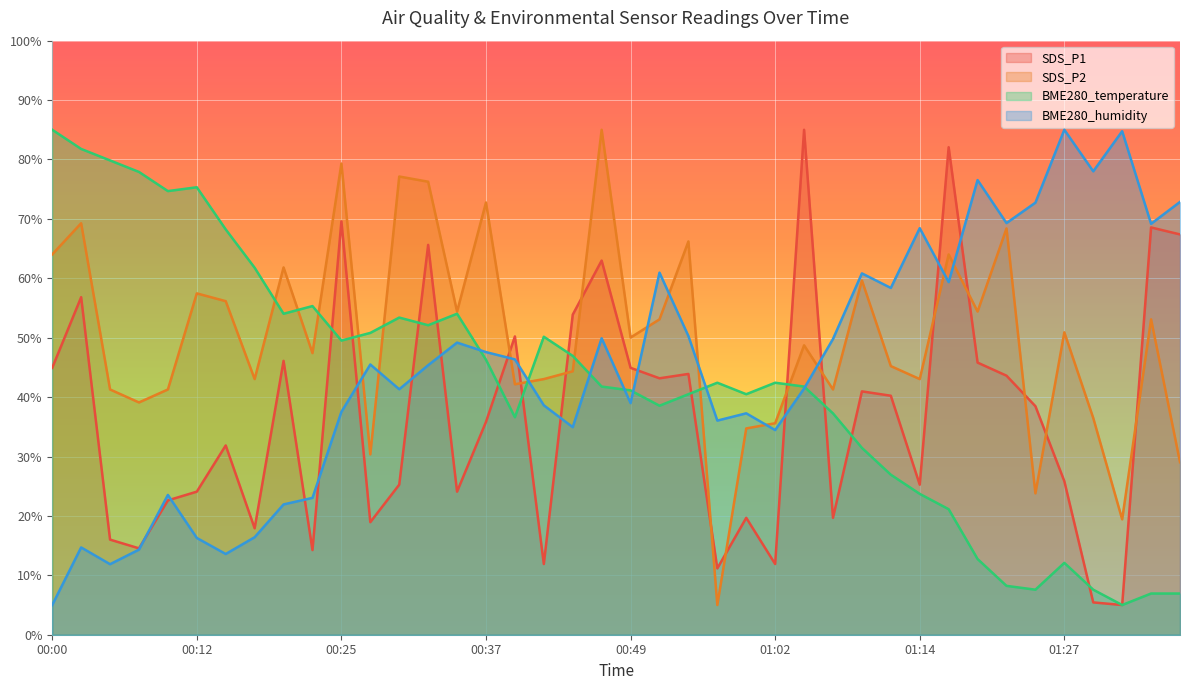

Where is the first local minimum for BME280_temperature?

00:10